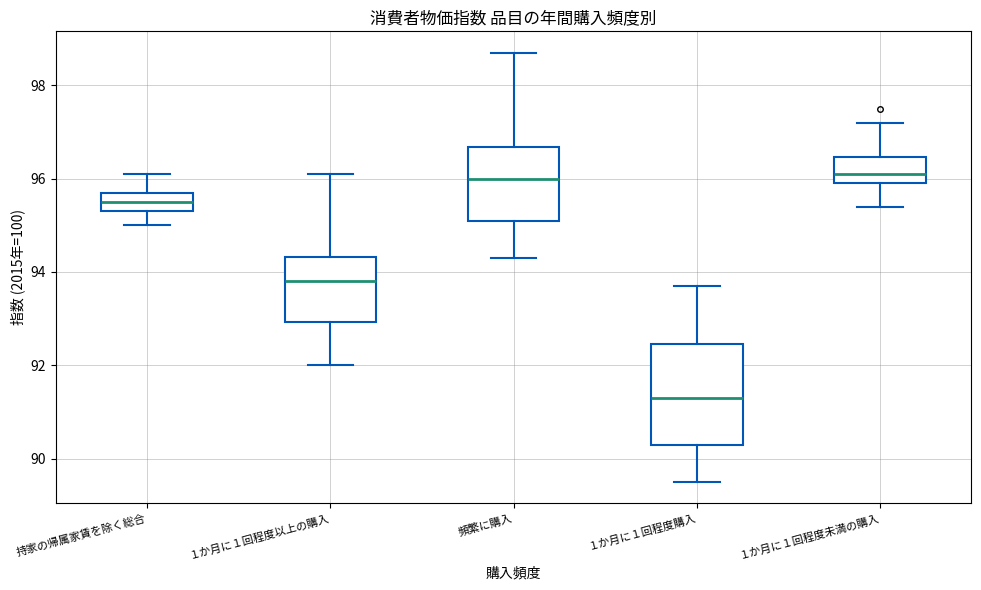

Reading left to right, transcribe this box plot: for each box, give where its median line is, the range the box spans, and where its two whiskers end, as read against the y-axis. The values are not printed on the chart, so give them approximately, as read against the axis.

持家の帰属家賃を除く総合: median 95.6, box 95.4 to 95.8, whiskers 95.0 to 96.2
１か月に１回程度以上の購入: median 93.8, box 93.0 to 94.4, whiskers 92.0 to 96.2
頻繁に購入: median 96.0, box 95.2 to 96.6, whiskers 94.4 to 98.8
１か月に１回程度購入: median 91.4, box 90.4 to 92.4, whiskers 89.6 to 93.8
１か月に１回程度未満の購入: median 96.2, box 96.0 to 96.4, whiskers 95.4 to 97.2